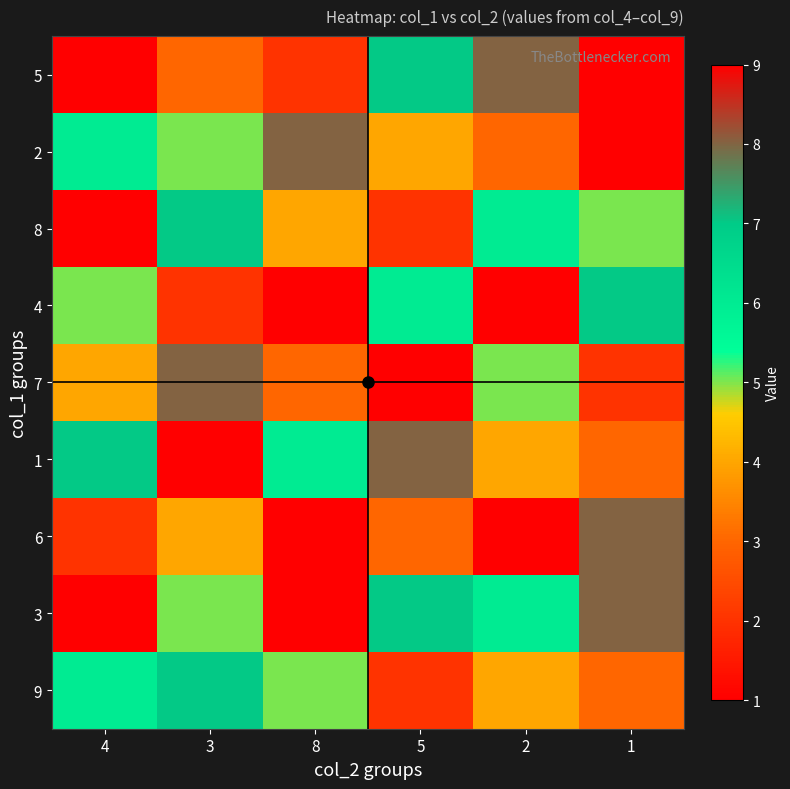

Which category has the highest value across all series?

1